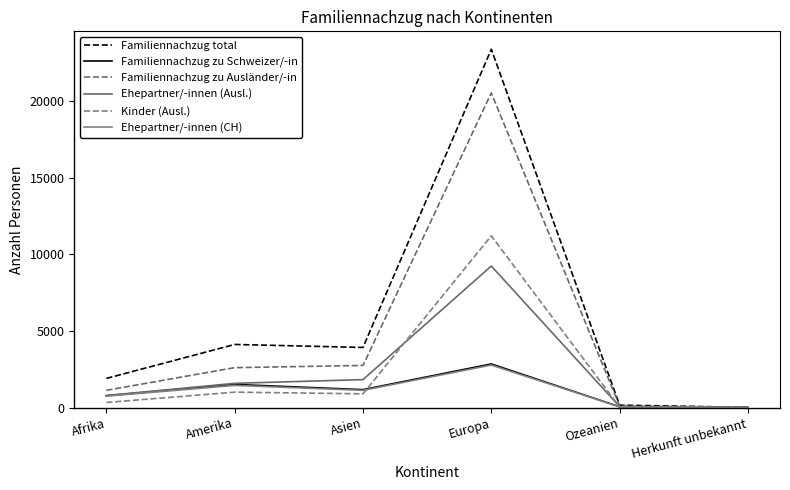

Which series has the largest range (max minus min)?

Familiennachzug total